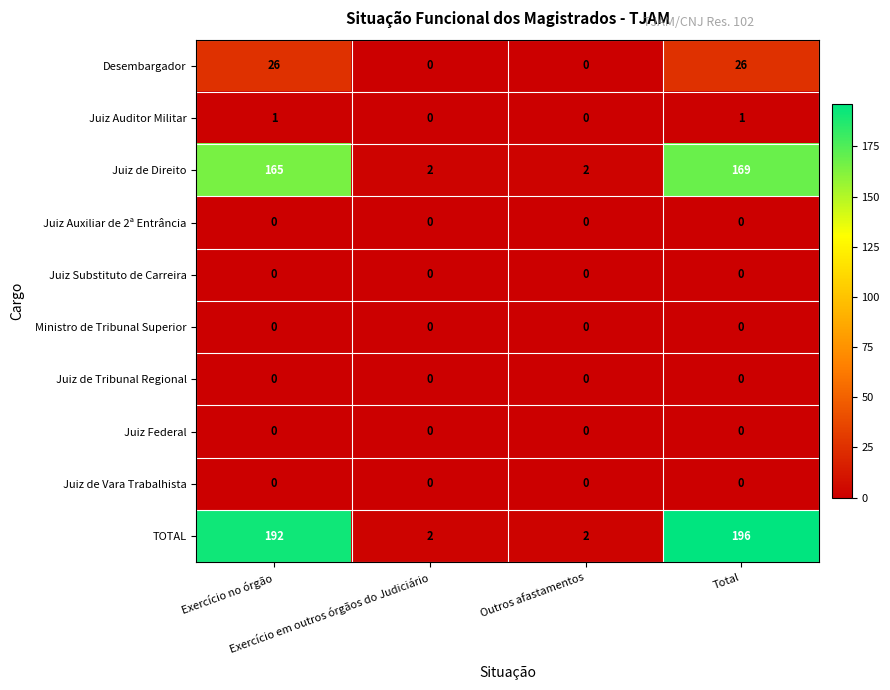

What is the sum of all Juiz de Direito values?

338